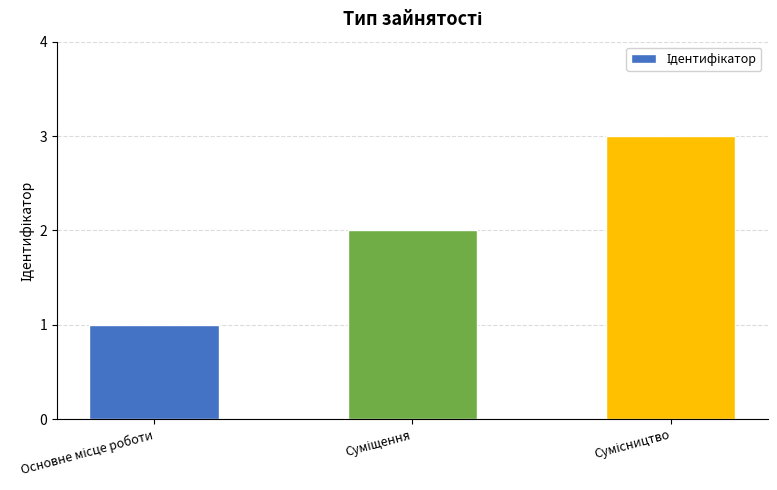

What is the greatest value displayed?

3